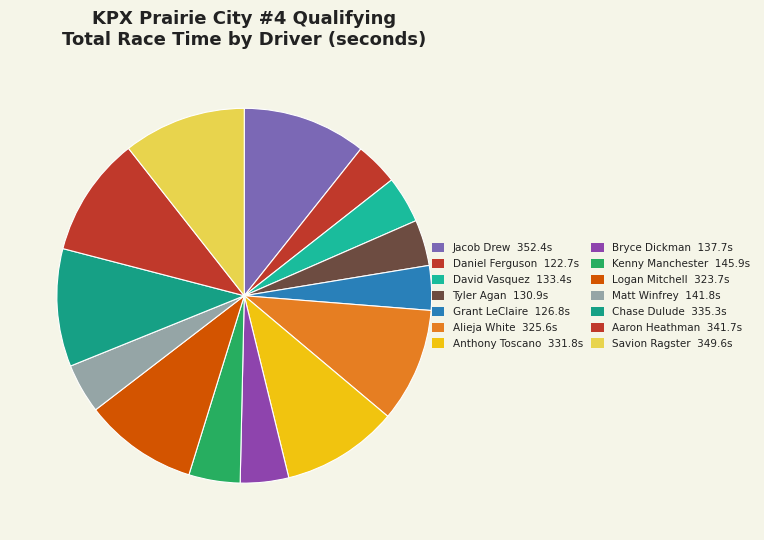

Count the number of slices in the pie.

14